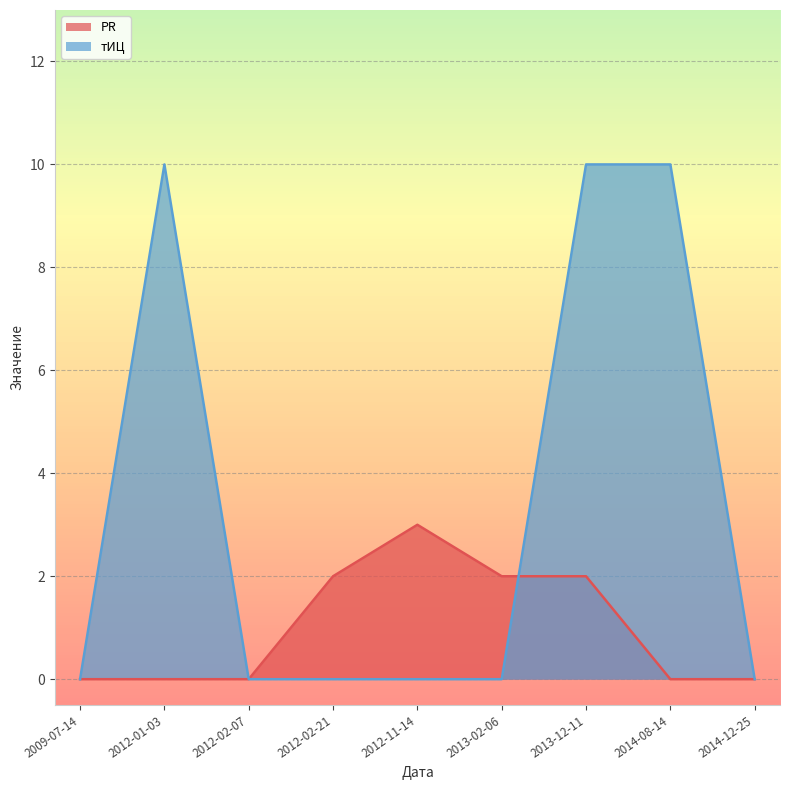

What is the label of the 2nd point from the right?

2014-08-14